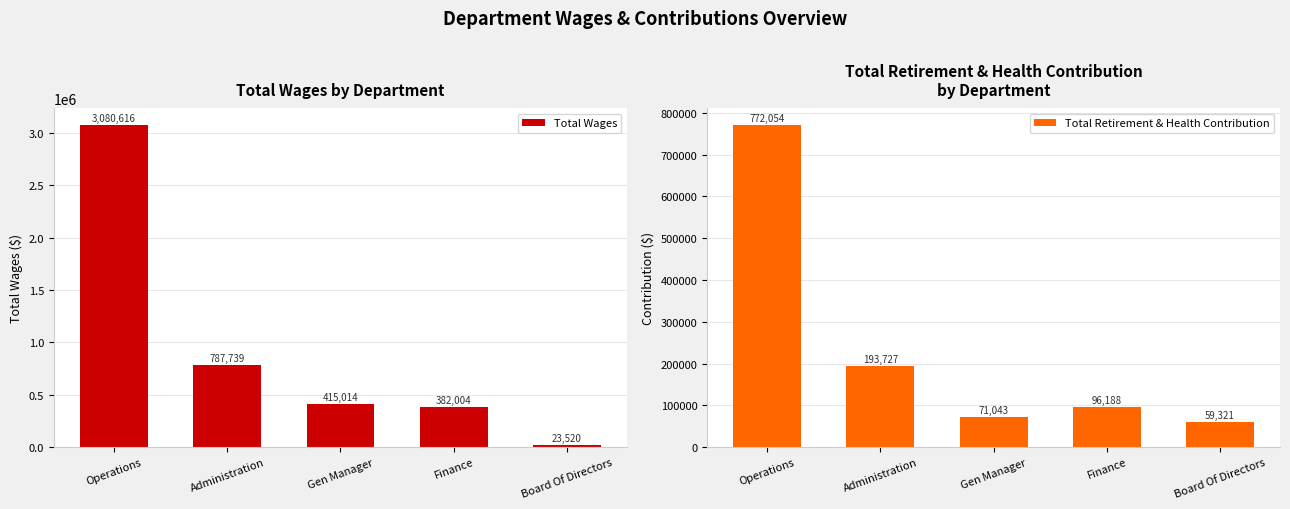

Read the Total Wages value at Gen Manager, to the nearest 10.

415010